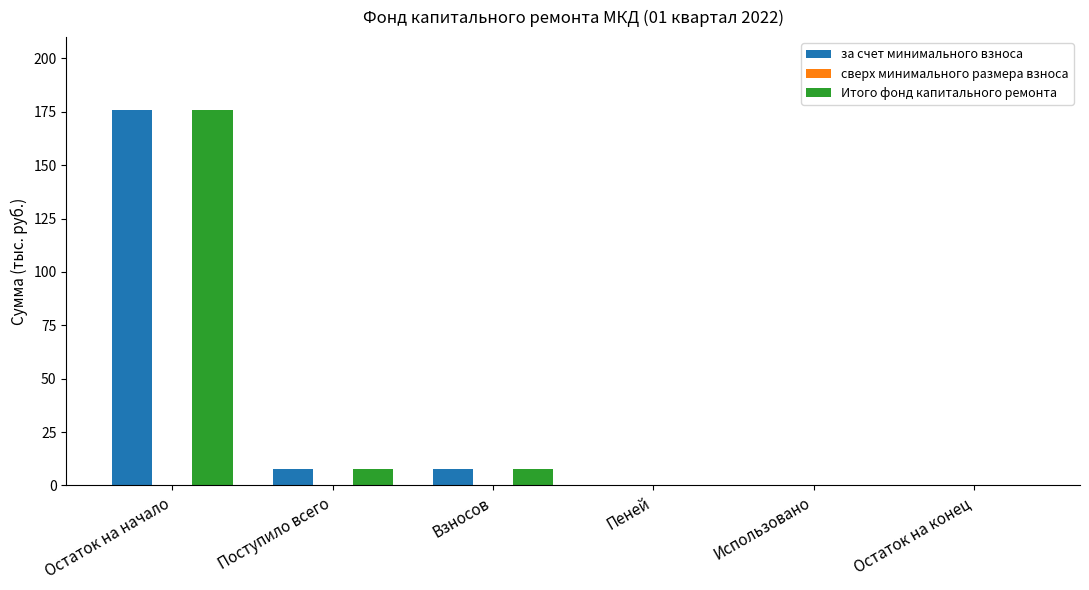

Which category has the highest value across all series?

Остаток на начало